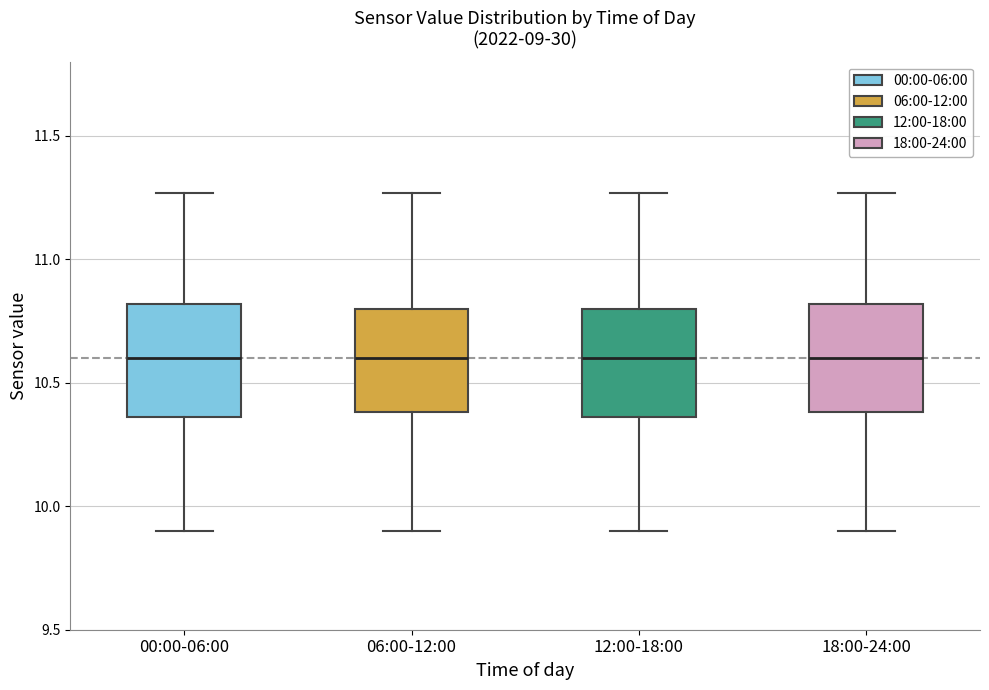

Reading left to right, transcribe this box plot: for each box, give where its median line is, the range the box spans, and where its two whiskers end, as read against the y-axis. The values are not printed on the chart, so give them approximately, as read against the axis.

00:00-06:00: median 10.60, box 10.35 to 10.80, whiskers 9.90 to 11.25
06:00-12:00: median 10.60, box 10.40 to 10.80, whiskers 9.90 to 11.25
12:00-18:00: median 10.60, box 10.35 to 10.80, whiskers 9.90 to 11.25
18:00-24:00: median 10.60, box 10.40 to 10.80, whiskers 9.90 to 11.25